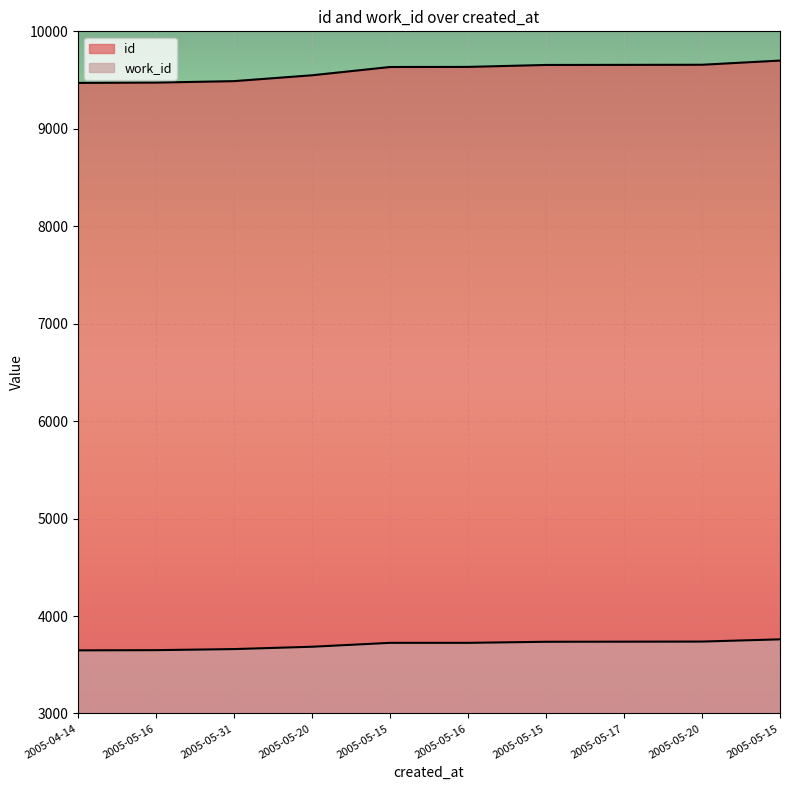

What is the maximum value shown in the chart?

9700